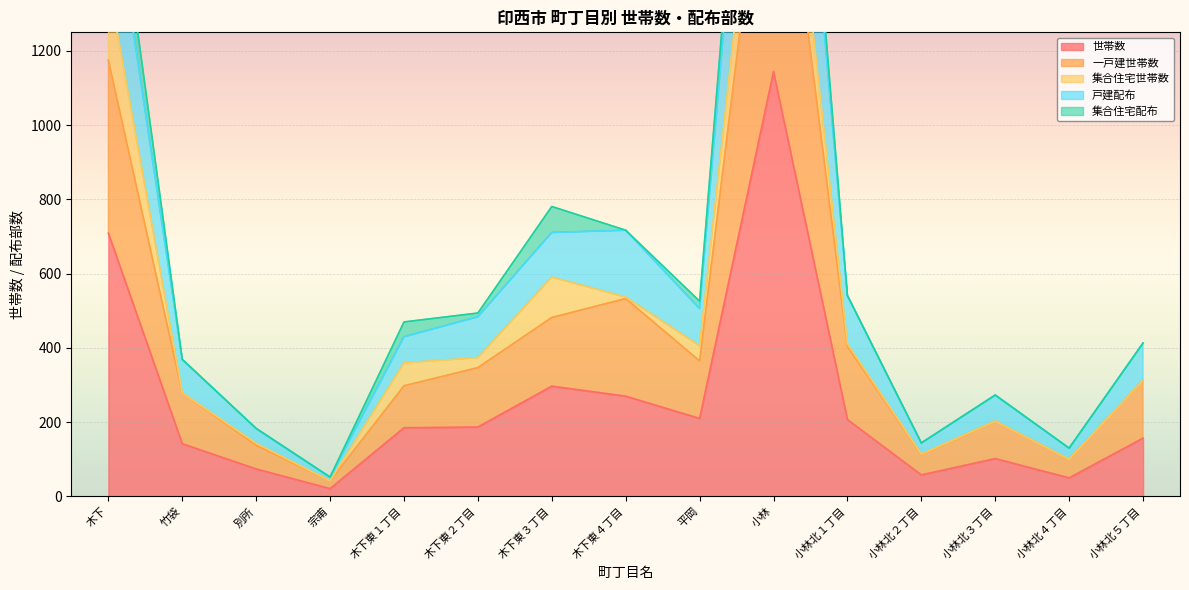

True or false: 世帯数 has a value of 210 at 平岡.

True